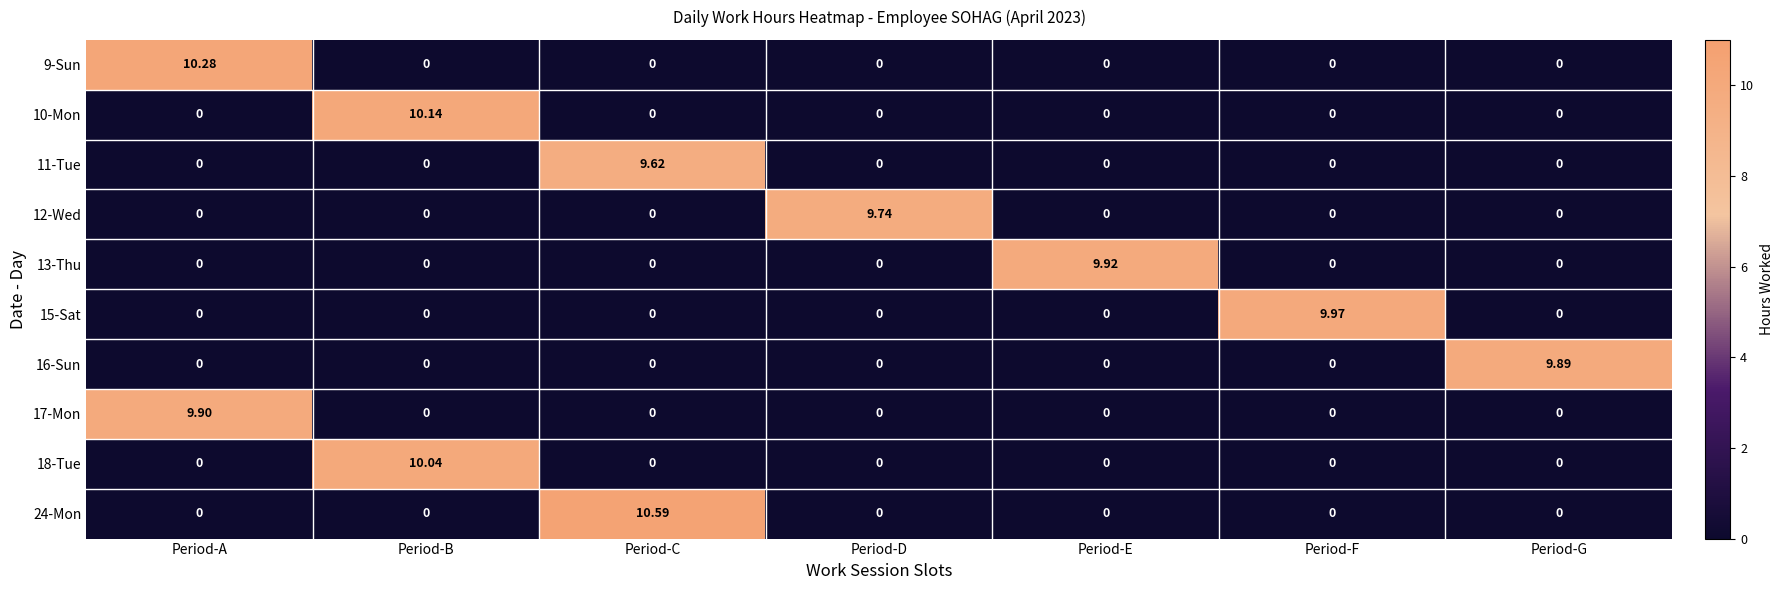

Which label corresponds to the largest value in the chart?

Period-C